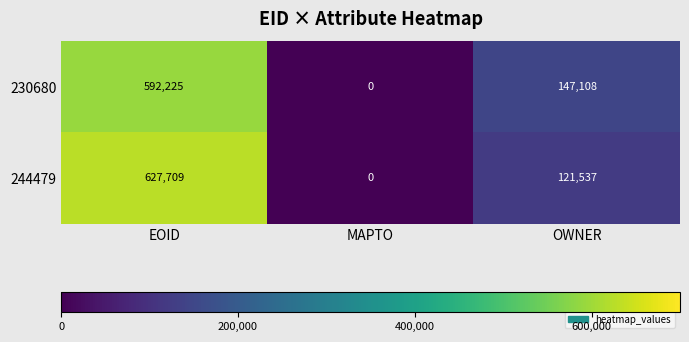

What is the difference between the maximum and second lowest values in the 244479 series?

506172